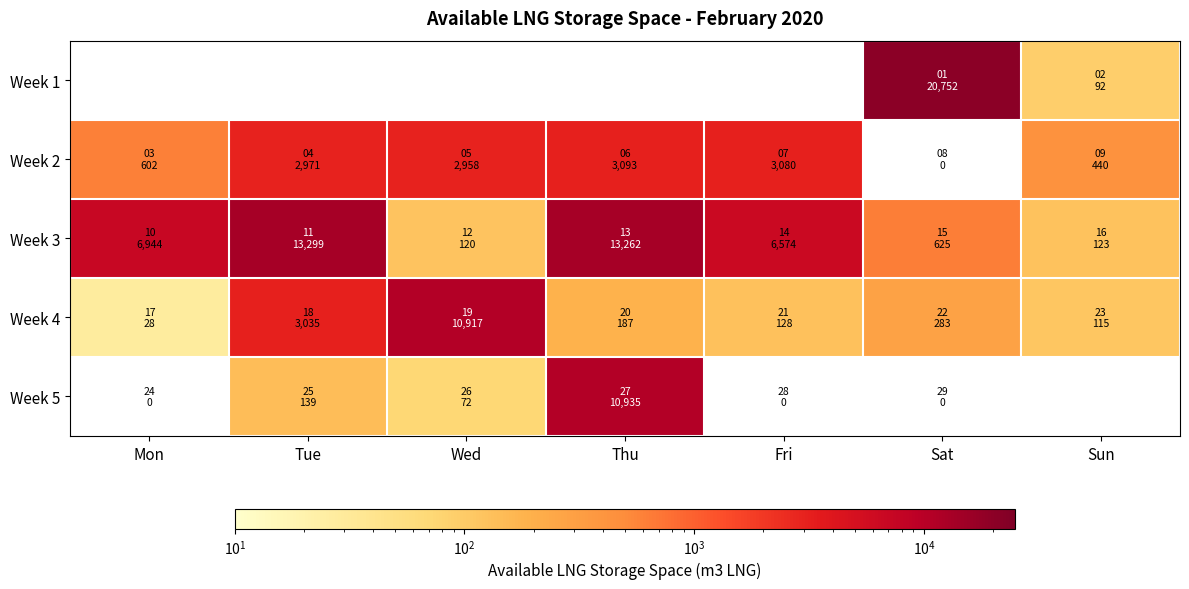

List the labels in order of Week 3 value, smallest first.

Wed, Sun, Sat, Fri, Mon, Thu, Tue